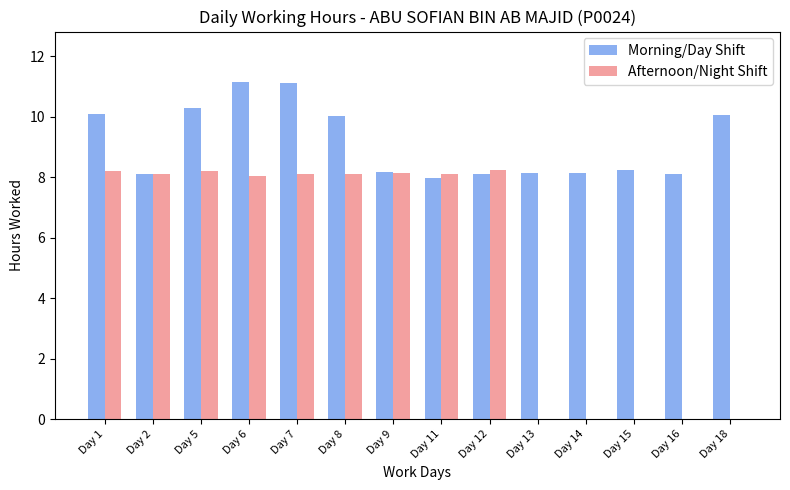

Are the bars horizontal?

No